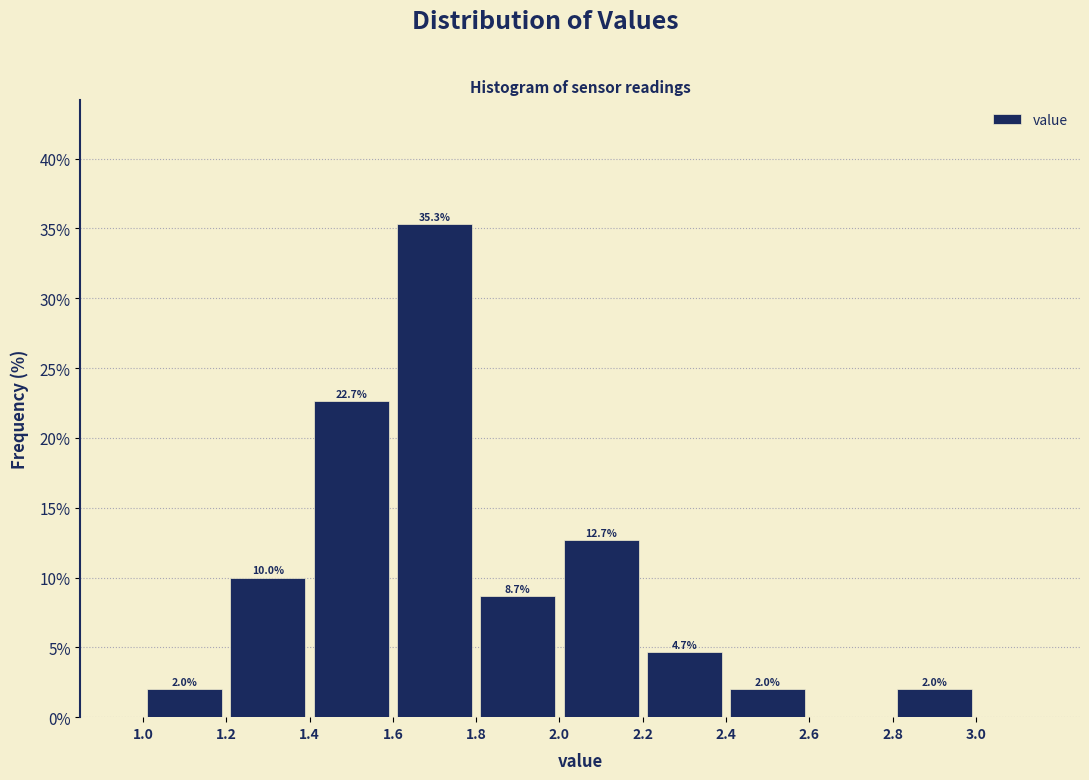

Over which range of the x-axis is the bar tallest?

1.6 to 1.8